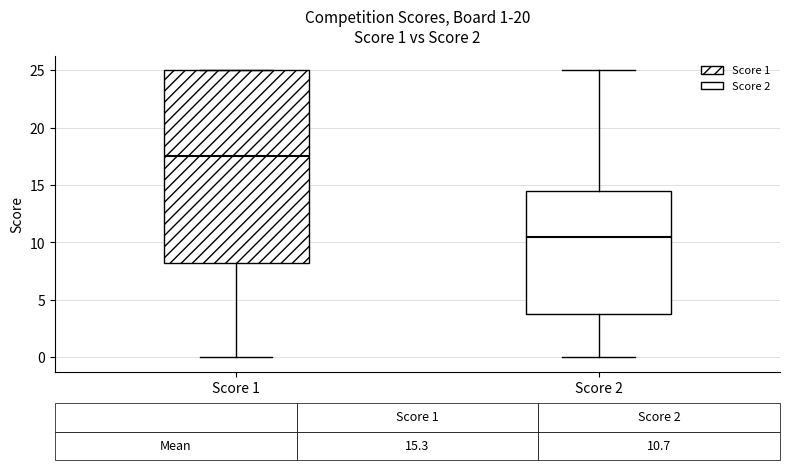

Comparing the boxes themselves (not the whiskers), which one is the tallest?

Score 1